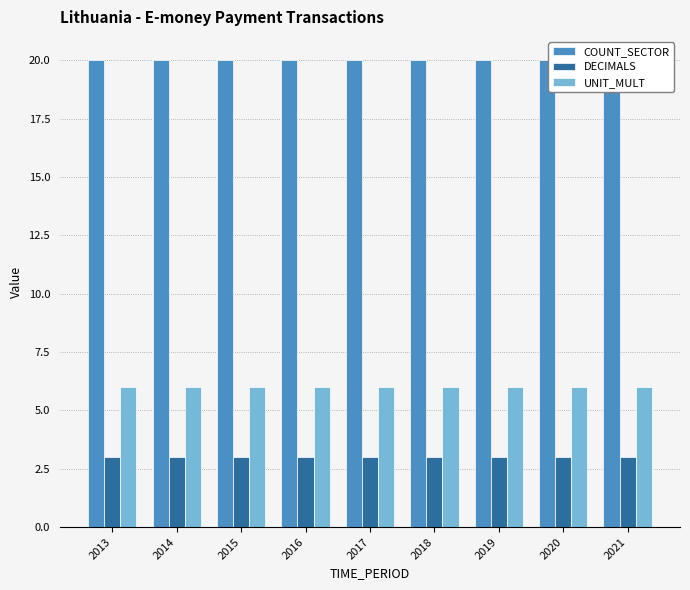

How many data points does each series have?

9